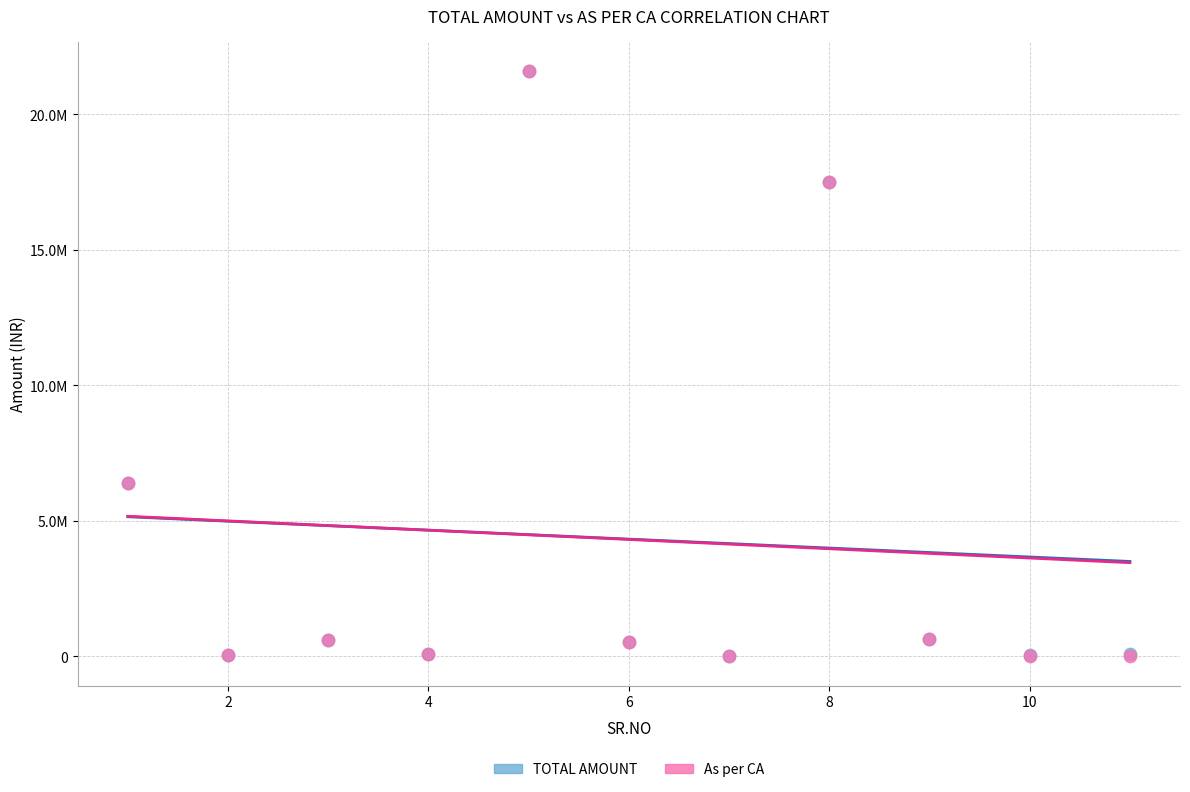

What are all the series names shown in the legend?

TOTAL AMOUNT, As per CA